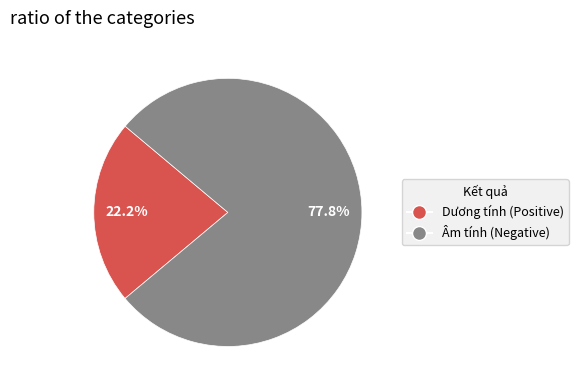

Does any single category account for the majority?

Yes